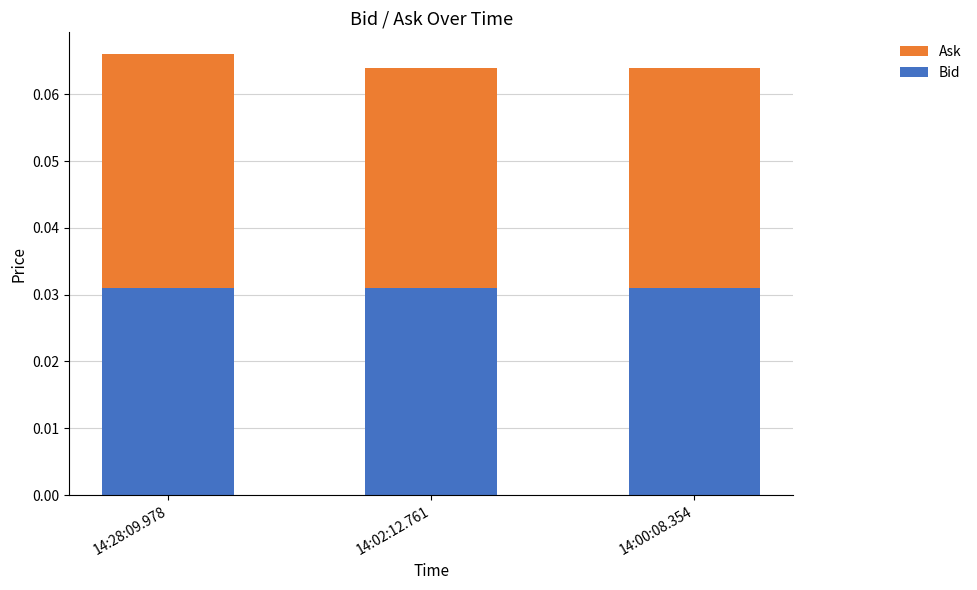

What are all the series names shown in the legend?

Ask, Bid